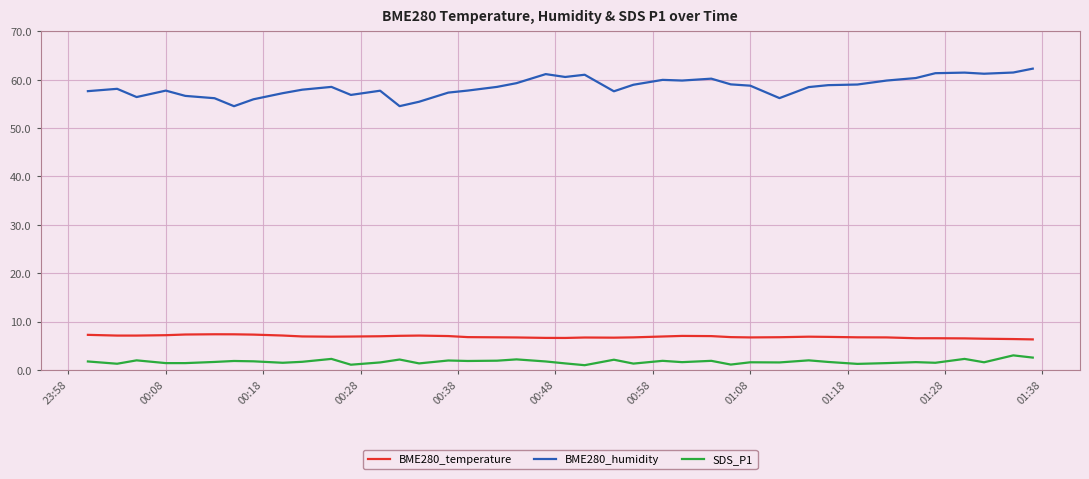

Which series has the largest range (max minus min)?

BME280_humidity